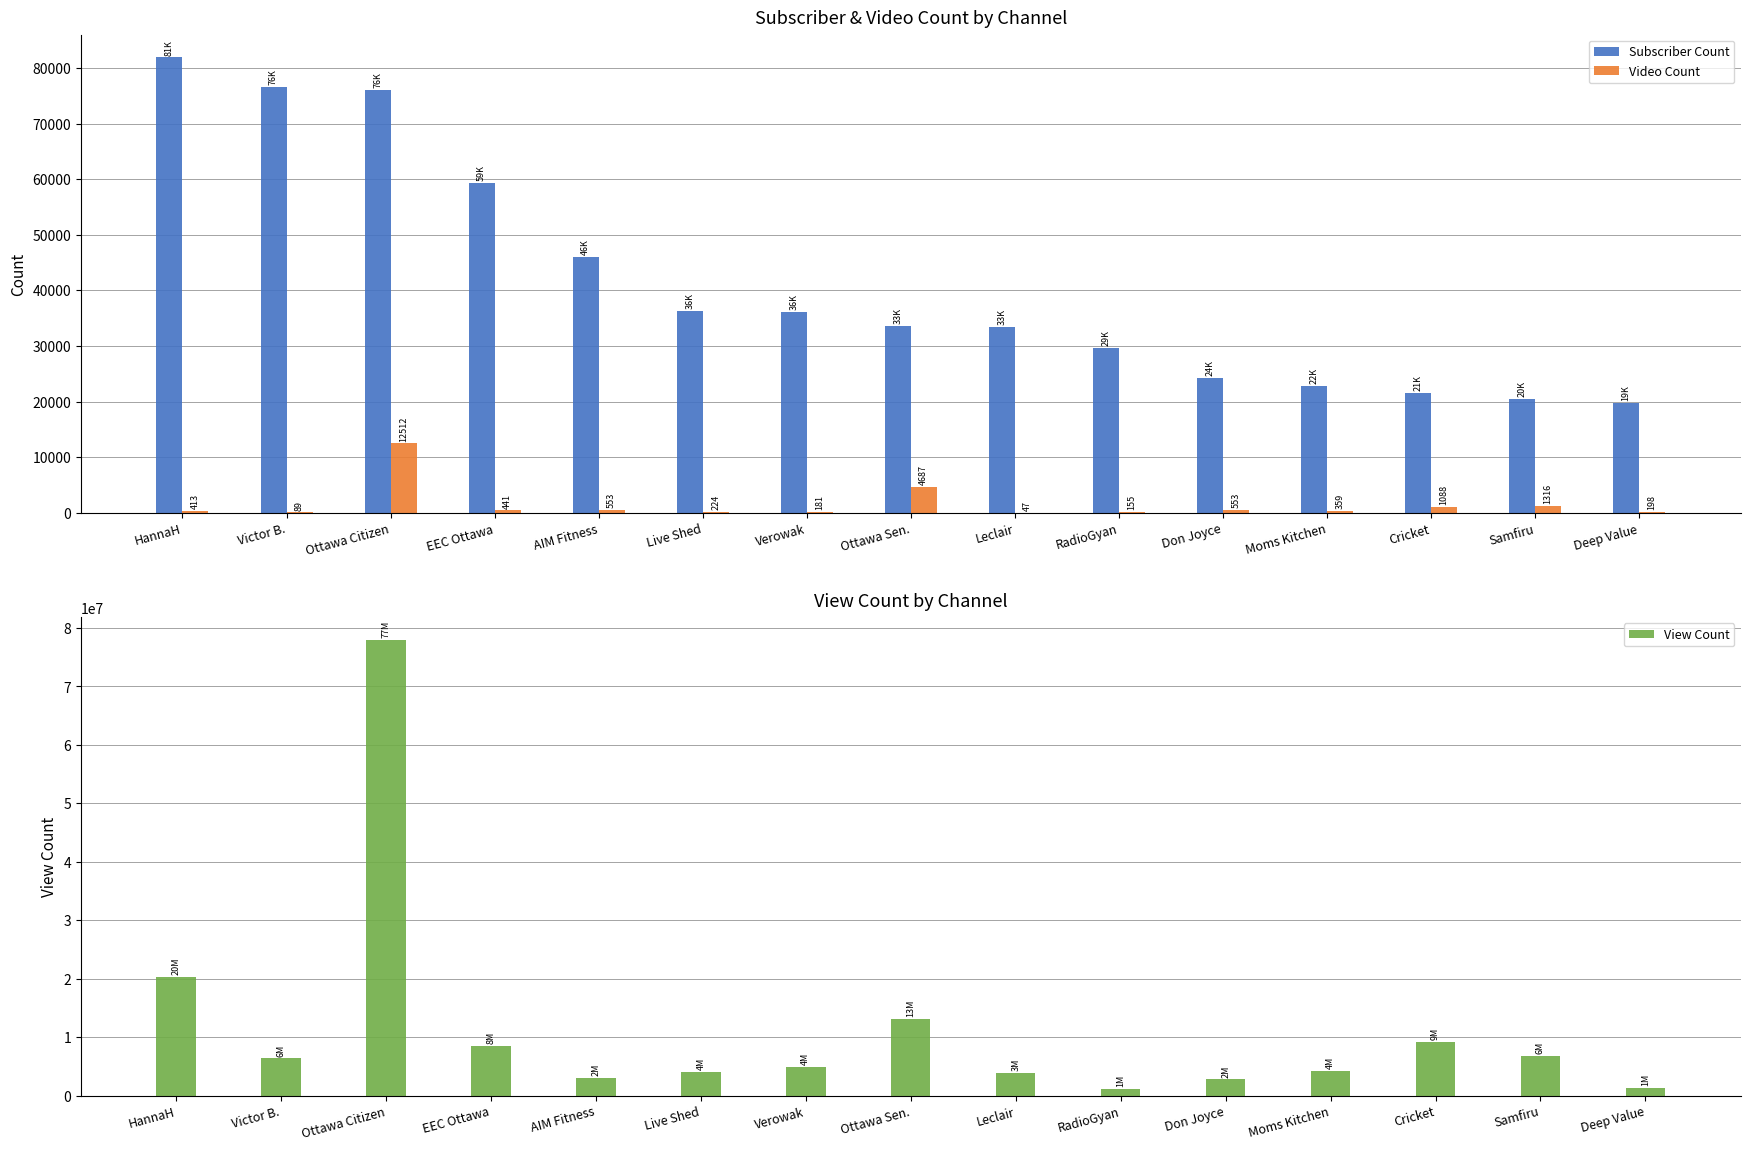

Rank the series by their maximum value, from lowest to highest.

Video Count, Subscriber Count, View Count